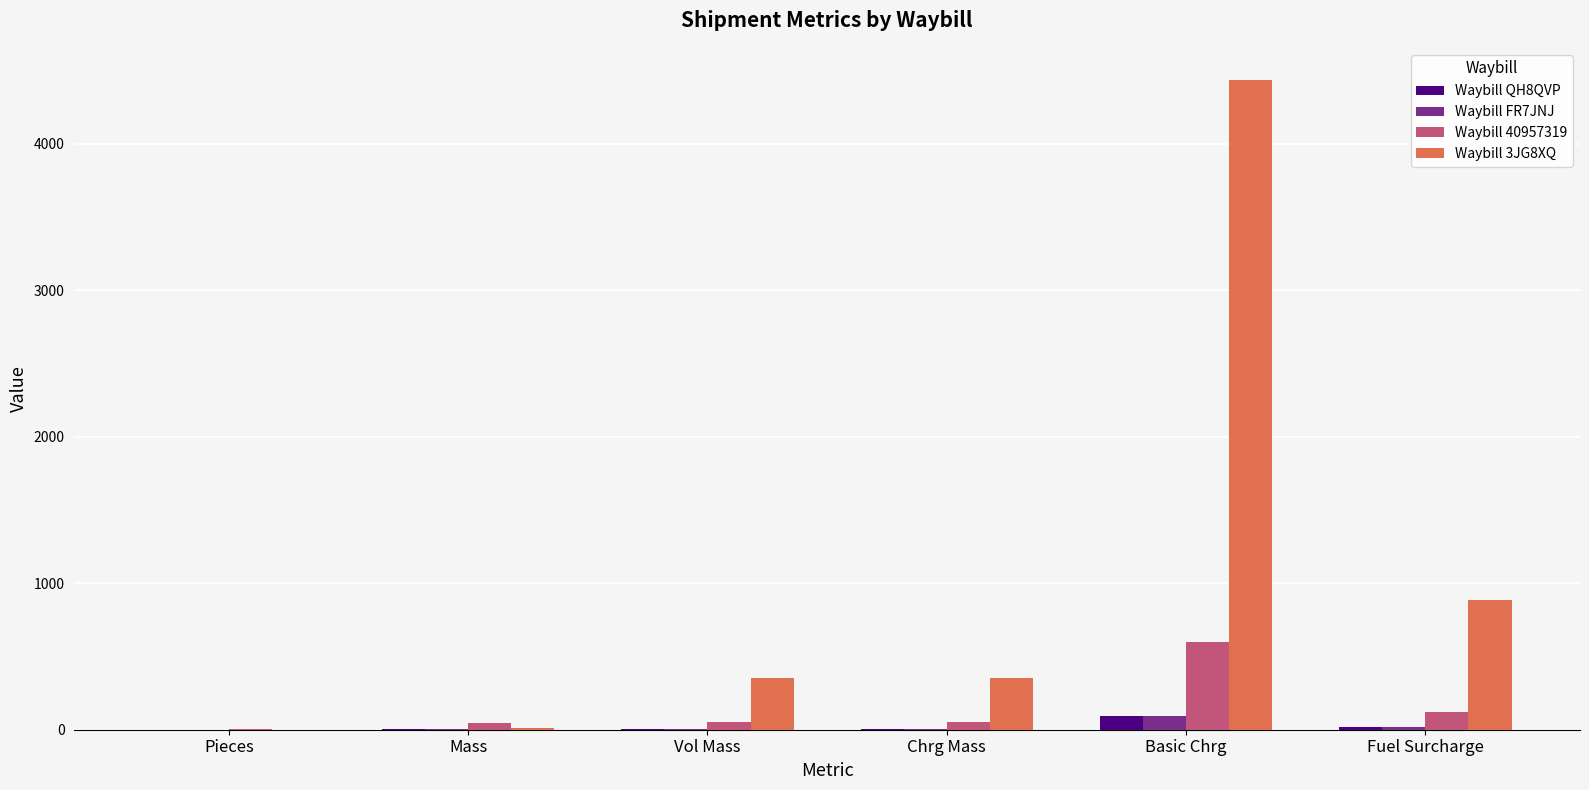

What is the sum of all Waybill FR7JNJ values?

124.2